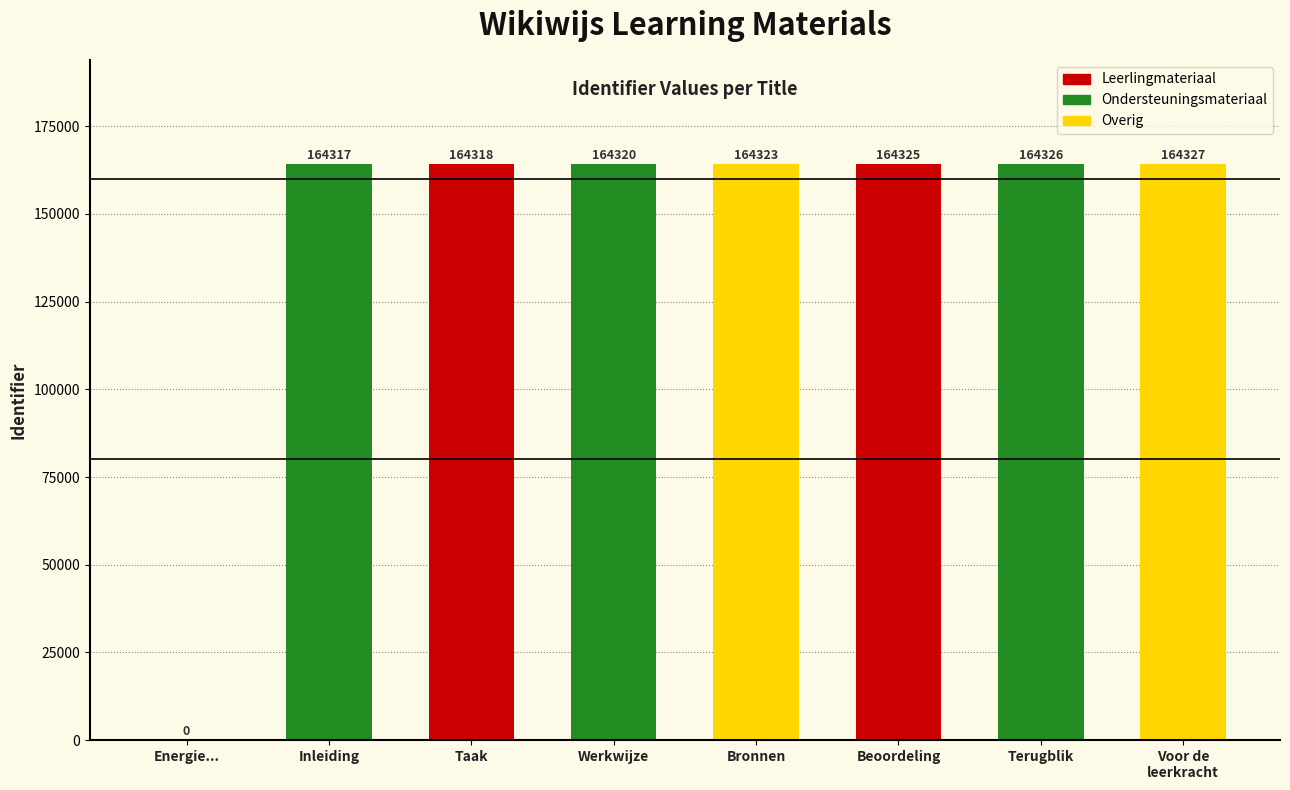

Approximately how many times larger is the value at Taak compared to Voor de
leerkracht?

1.0